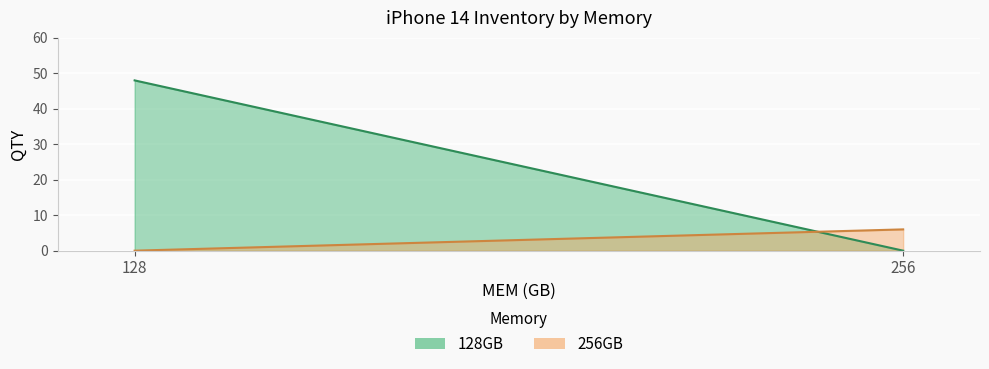

What is the maximum value for 128GB?

48